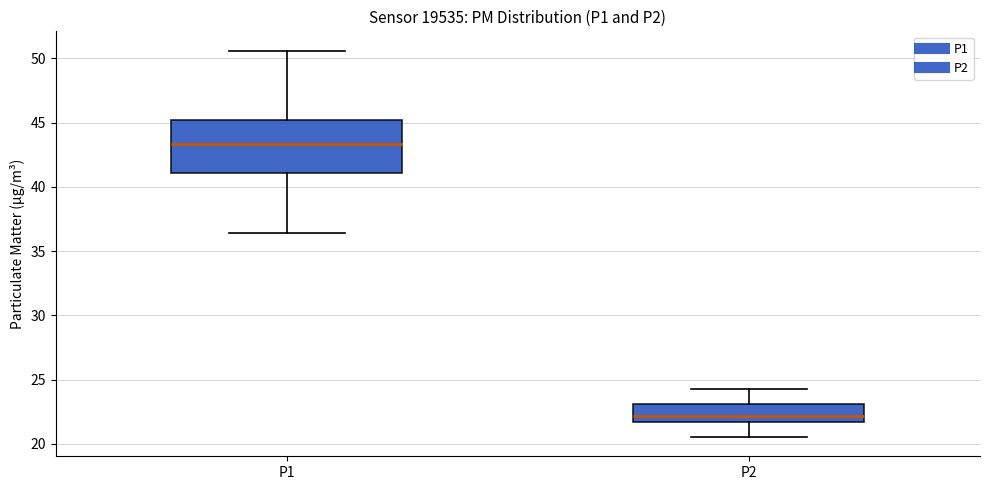

Where does the median line of the box for P1 sit on the y-axis? The values are not printed on the chart, so give them approximately, as read against the axis.

43.5